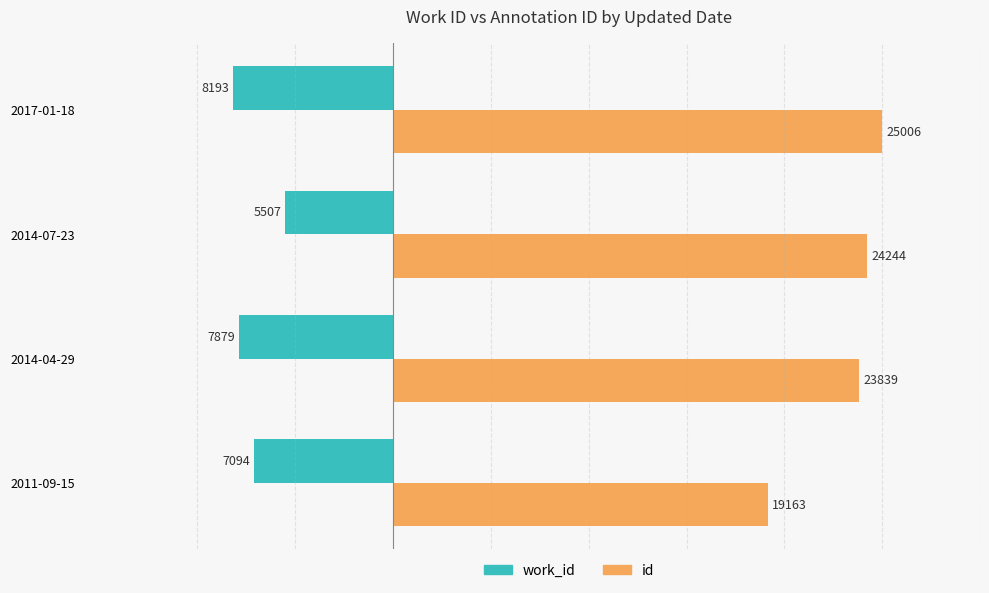

At how many categories does at least one series exceed 18108?

4